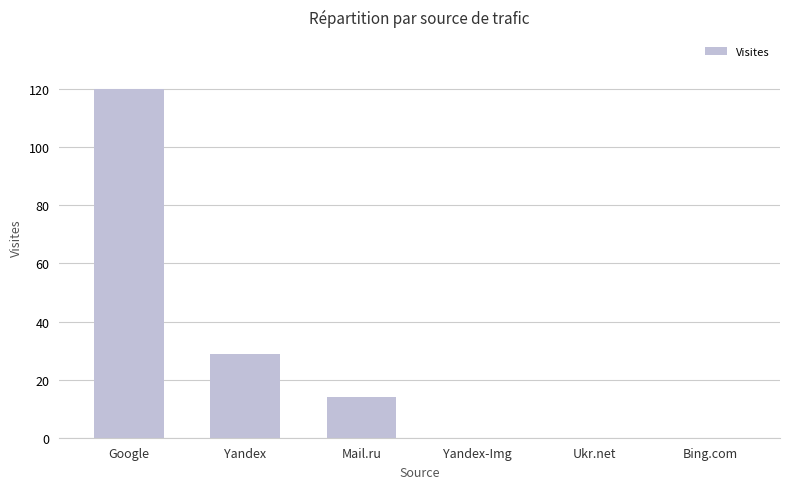

At which category does the chart reach its peak across all series?

Google